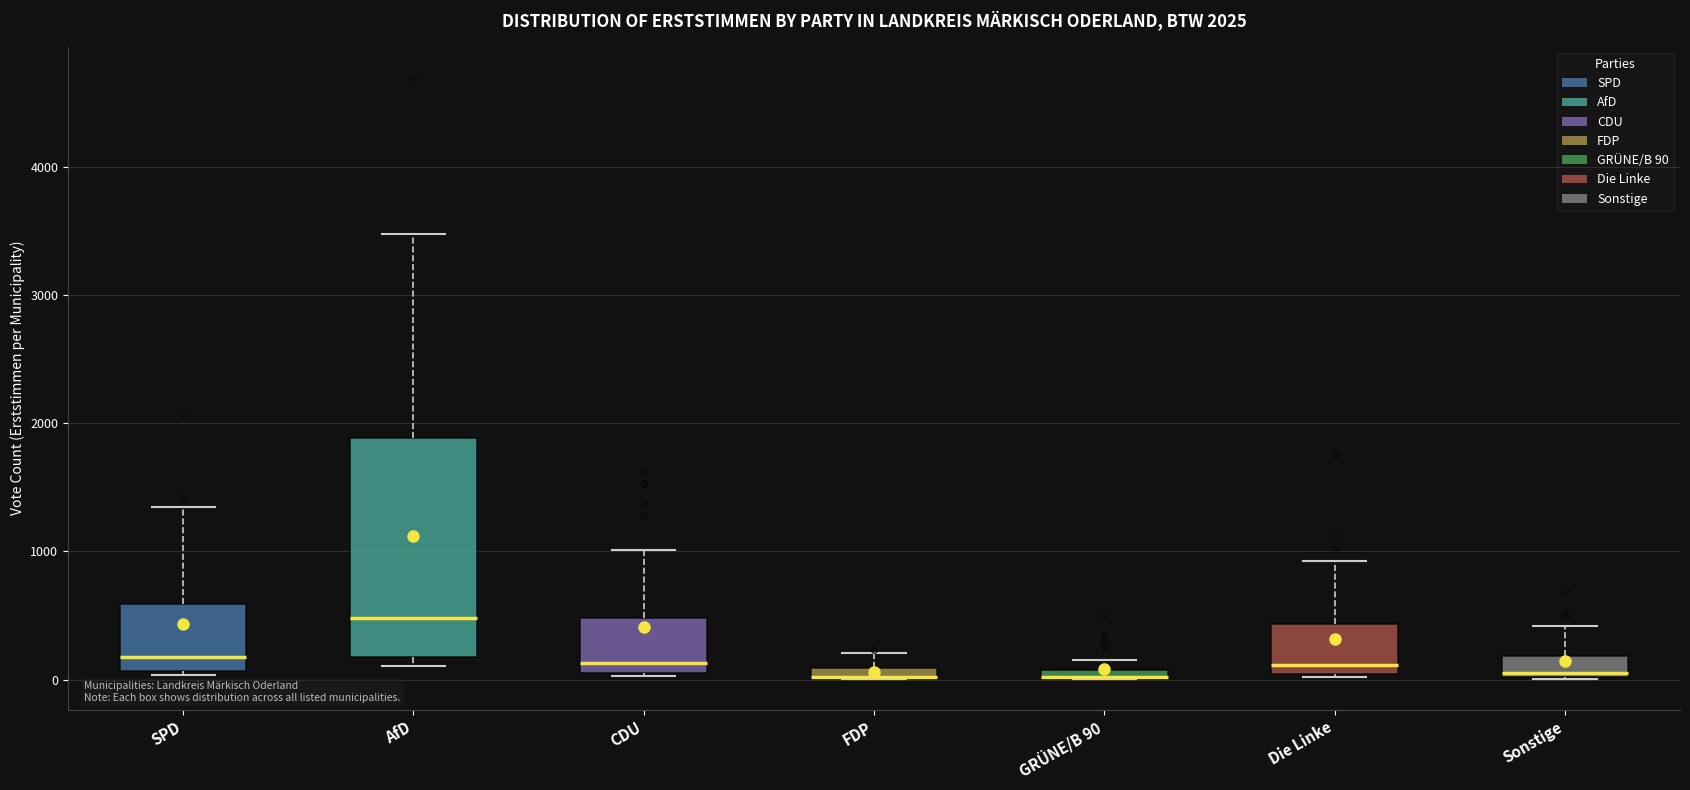

Comparing the boxes themselves (not the whiskers), which one is the tallest?

AfD